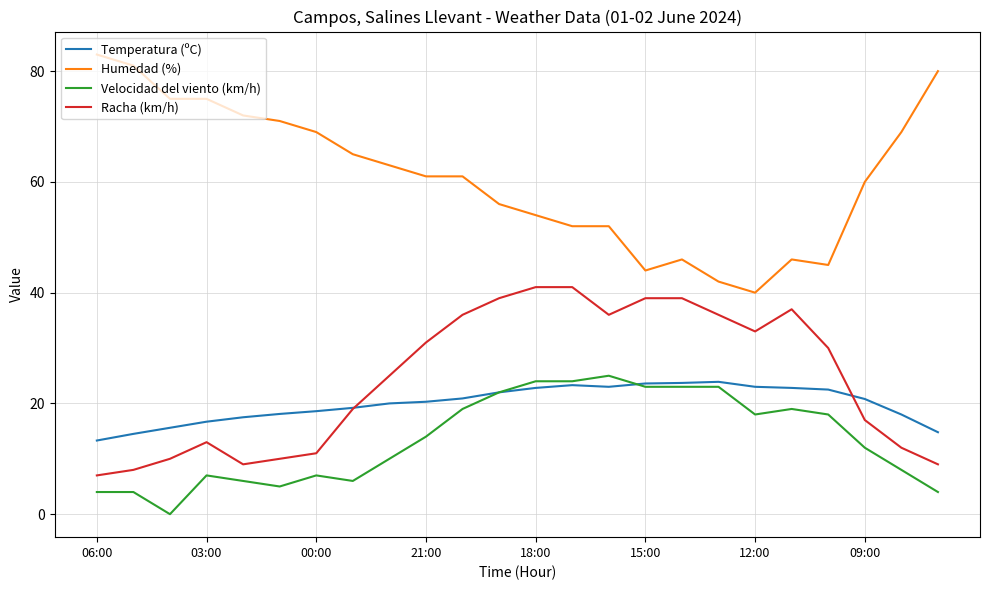

True or false: Velocidad del viento (km/h) and Racha (km/h) intersect in this chart.

False